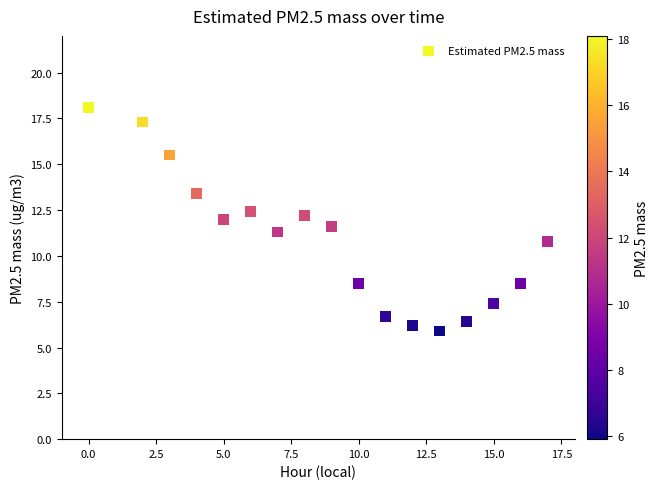

What is the range of Y values (max minus min)?

12.2